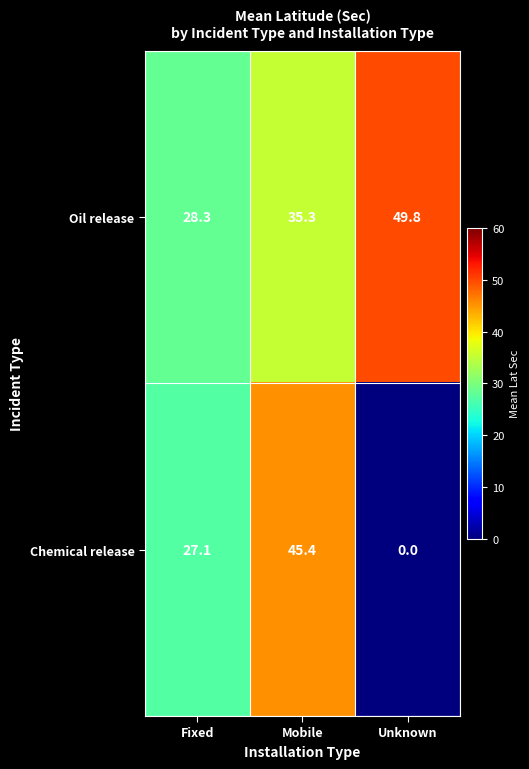

What is the difference between the Oil release values at Fixed and Mobile?

7.0